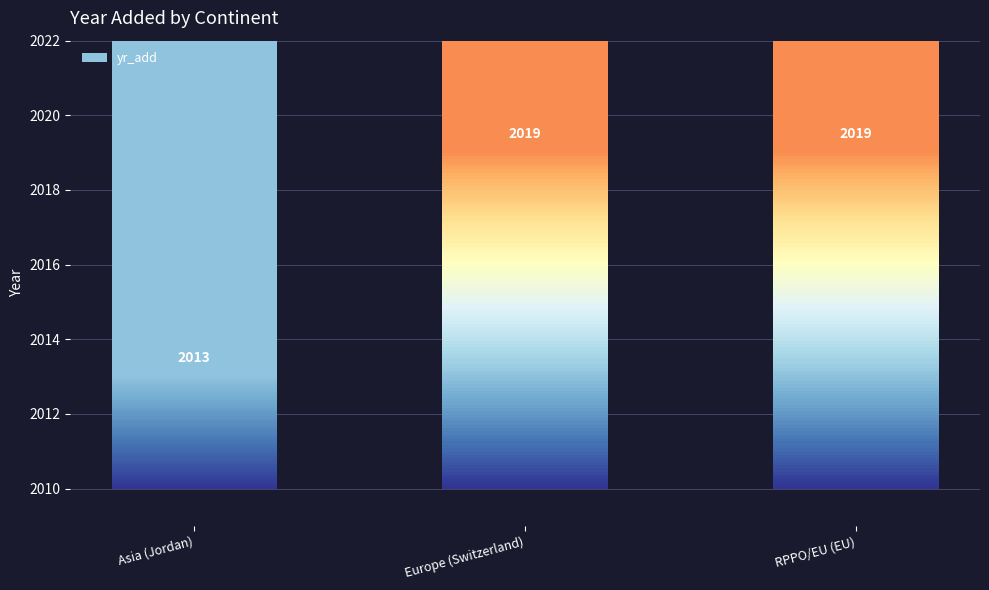

Count the values in the range 2013 to 2019.

3